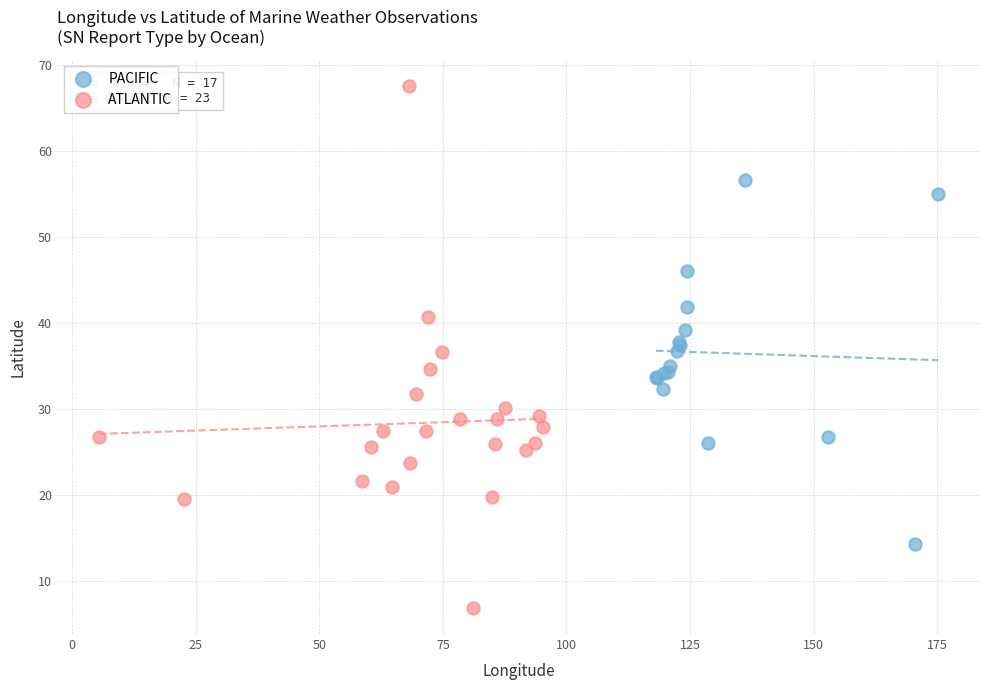

Which series has the widest spread of Y values?

ATLANTIC